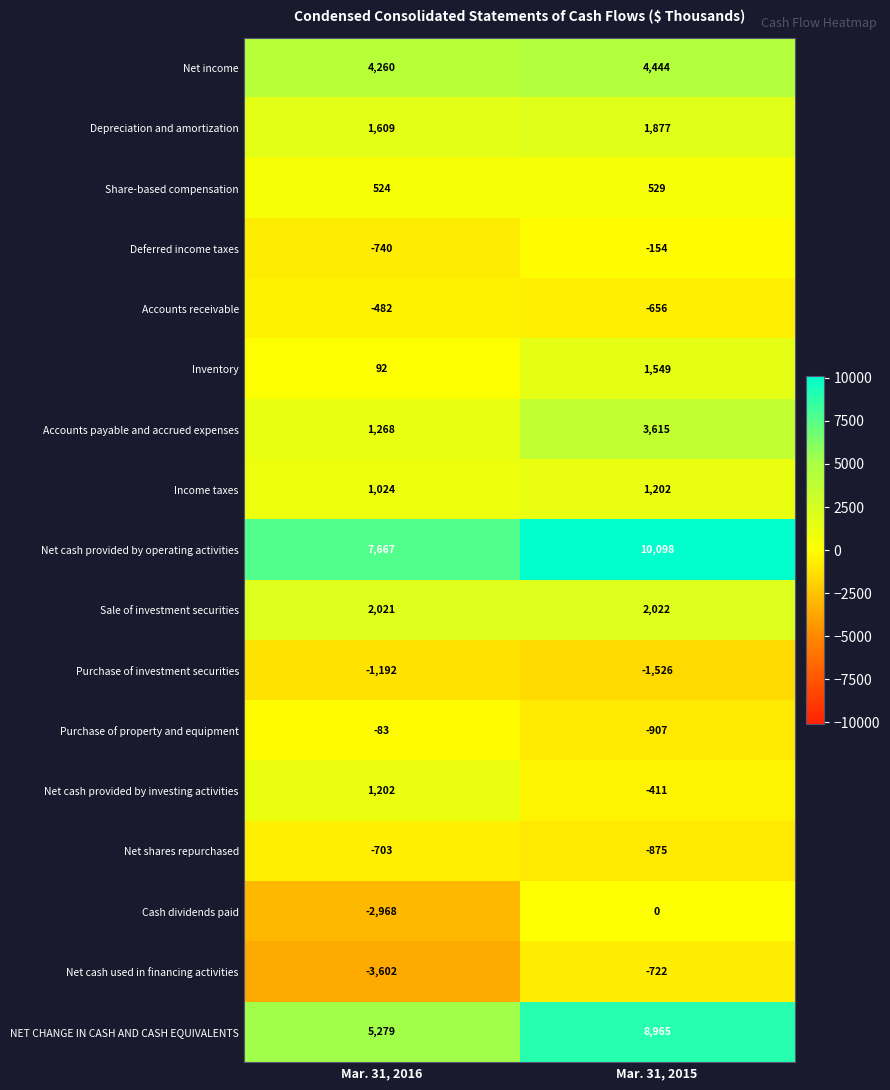

What value does the Deferred income taxes series have at Mar. 31, 2016, to the nearest 10?

-740